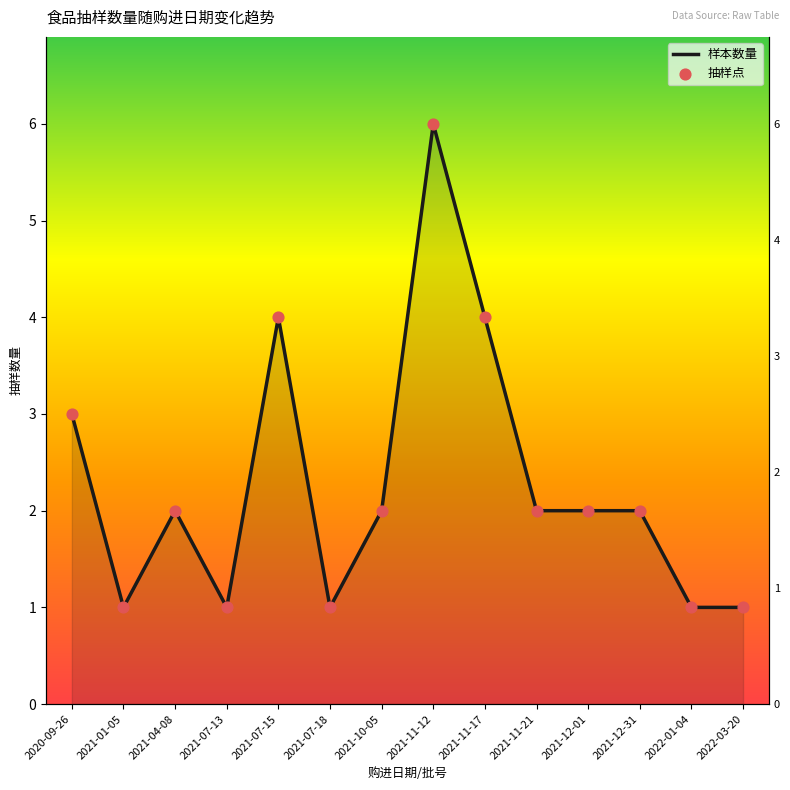

Which has a higher value, 2021-12-01 or 2021-11-17?

2021-11-17